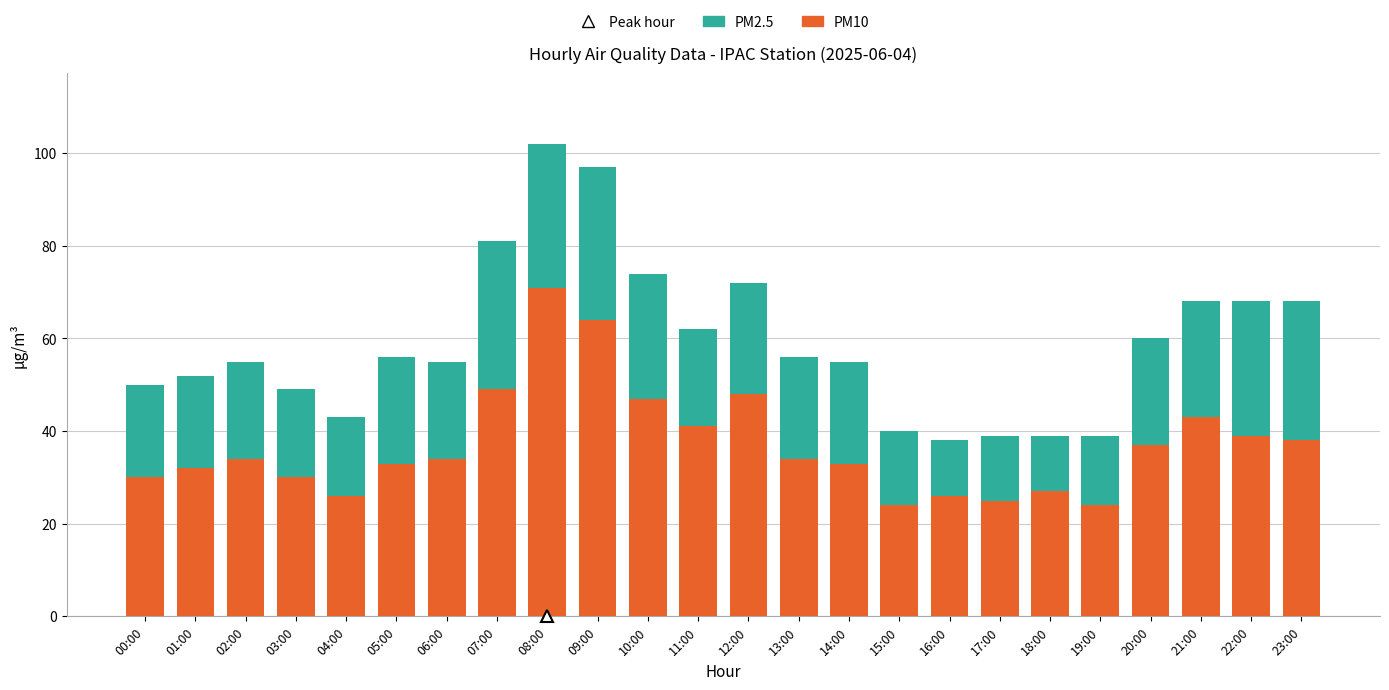

What is the sum of all PM10 values?

889